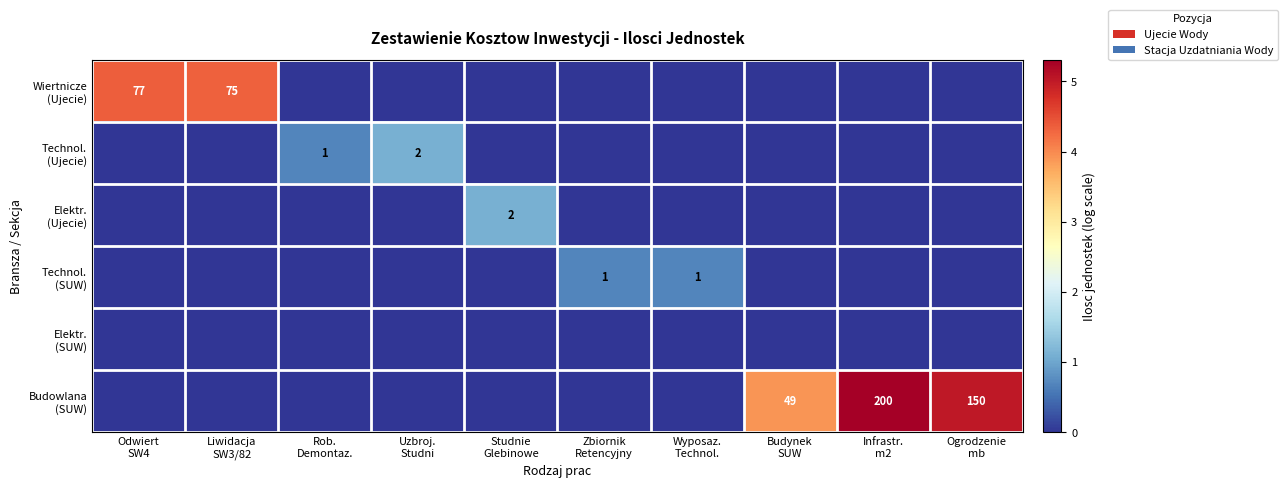

List the labels in order of Wiertnicze (Ujecie) value, largest first.

Odwiert SW4, Liwidacja SW3/82, Rob. Demontaz., Uzbroj. Studni, Studnie Glebinowe, Zbiornik Retencyjny, Wyposaz. Technol., Budynek SUW, Infrastr. m2, Ogrodzenie mb